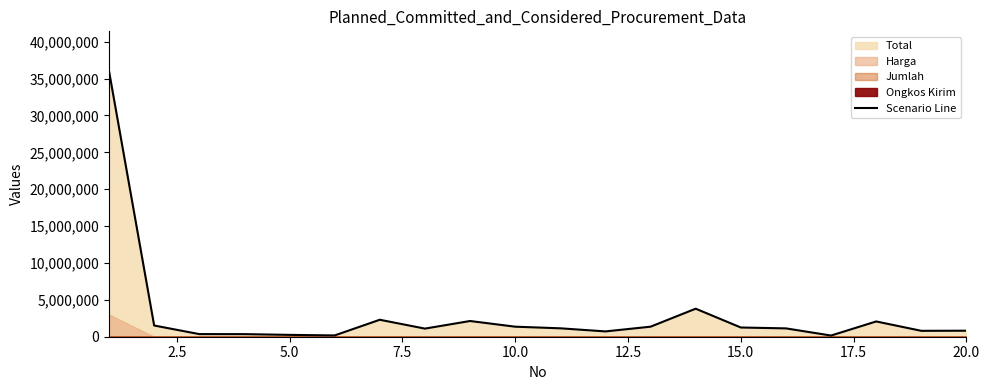

Is it true that the value at 17 is 3713429?

False